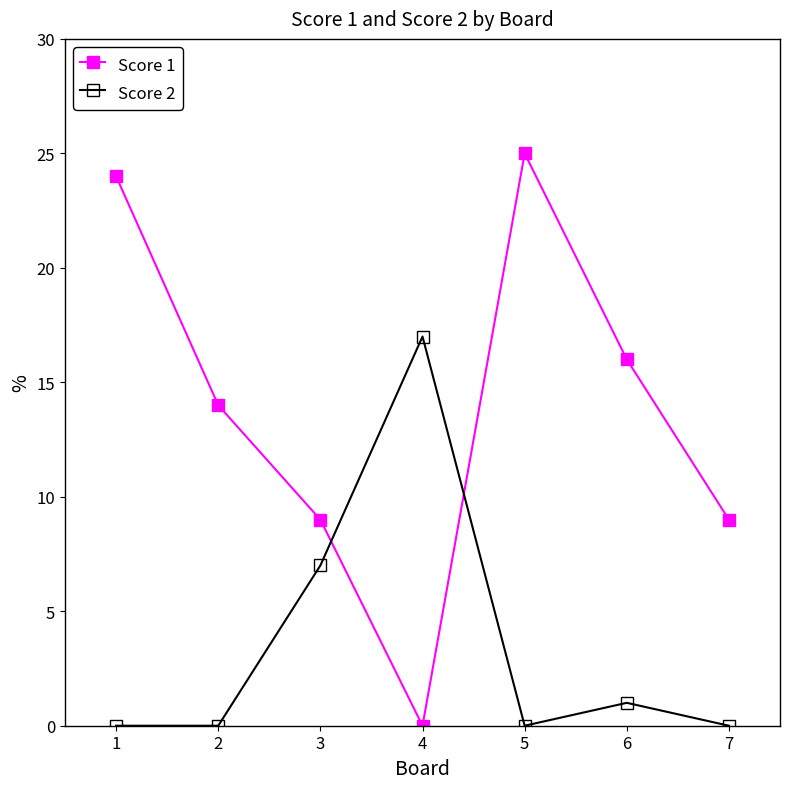

Which series has the largest total across all categories?

Score 1